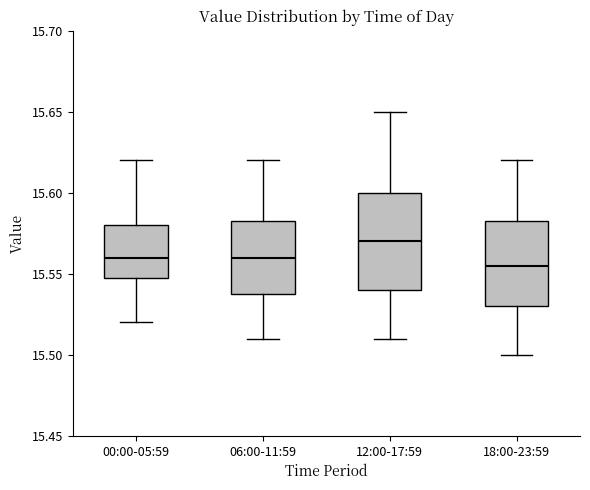

Reading left to right, read every box against the y-axis: the position of its median line, the range the box covers, and the ends of its whiskers. The values are not printed on the chart, so give them approximately, as read against the axis.

00:00-05:59: median 15.560, box 15.550 to 15.580, whiskers 15.520 to 15.620
06:00-11:59: median 15.560, box 15.540 to 15.585, whiskers 15.510 to 15.620
12:00-17:59: median 15.570, box 15.540 to 15.600, whiskers 15.510 to 15.650
18:00-23:59: median 15.555, box 15.530 to 15.585, whiskers 15.500 to 15.620